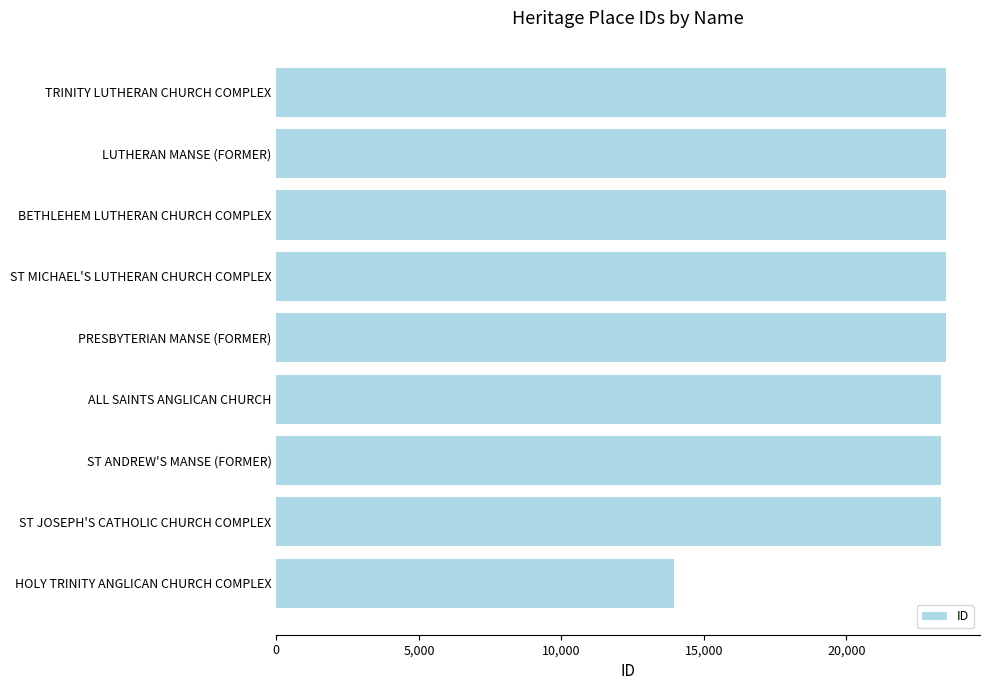

The chart shows a value of 23507 at LUTHERAN MANSE (FORMER). True or false?

True